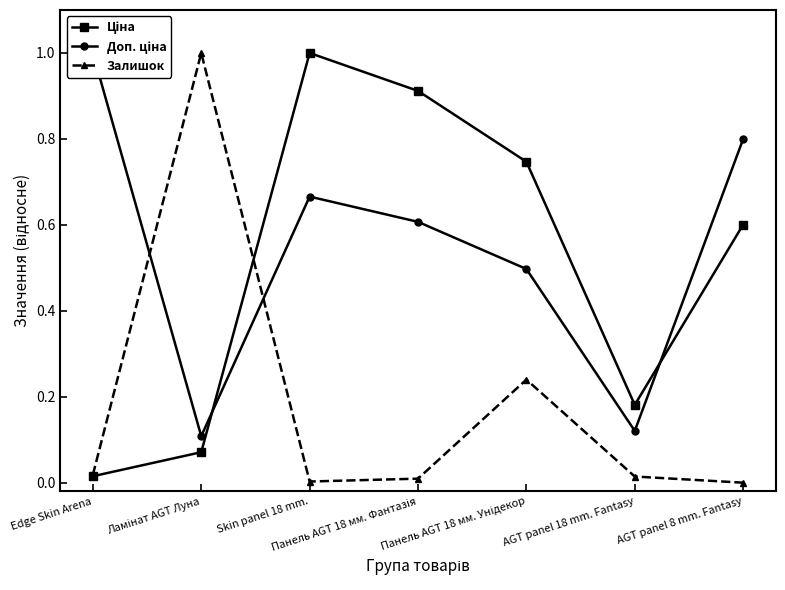

True or false: Доп. ціна and Ціна cross at least once.

True